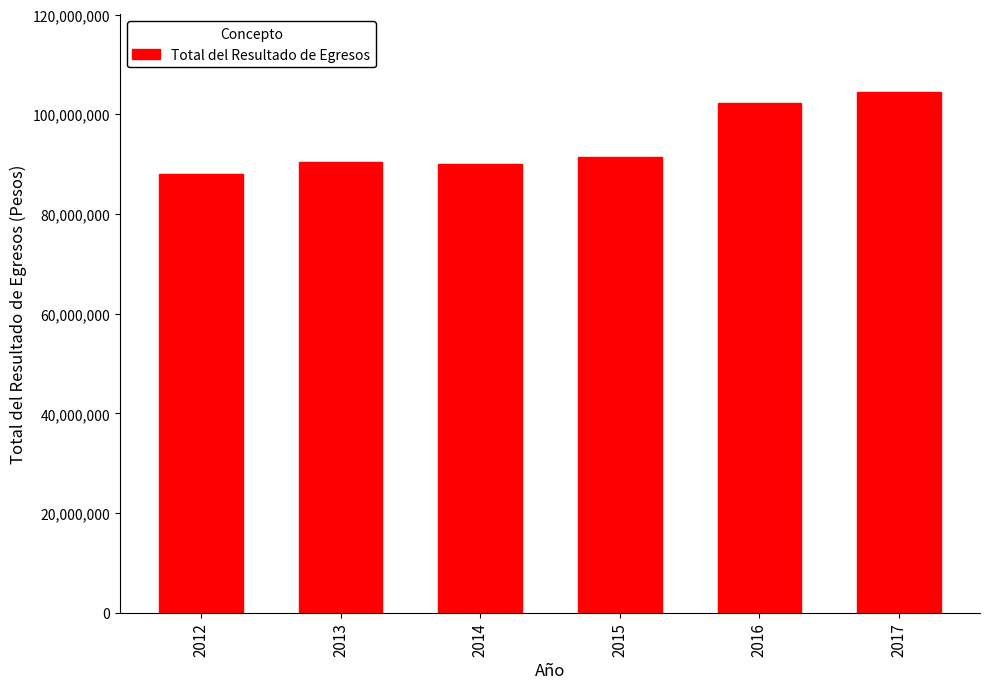

What is the sum of all values?

566487486.2